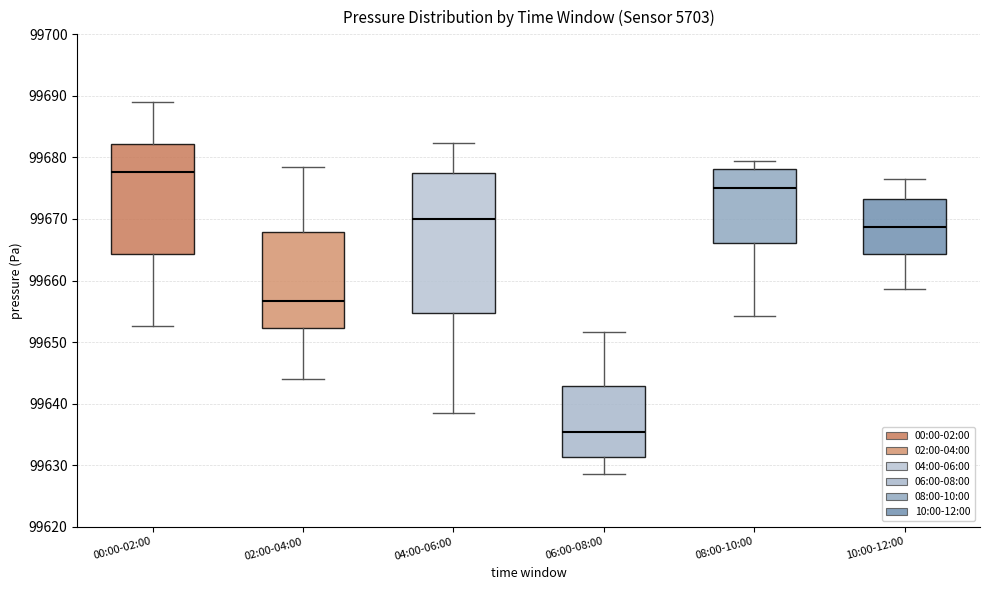

Comparing the boxes themselves (not the whiskers), which one is the tallest?

04:00-06:00